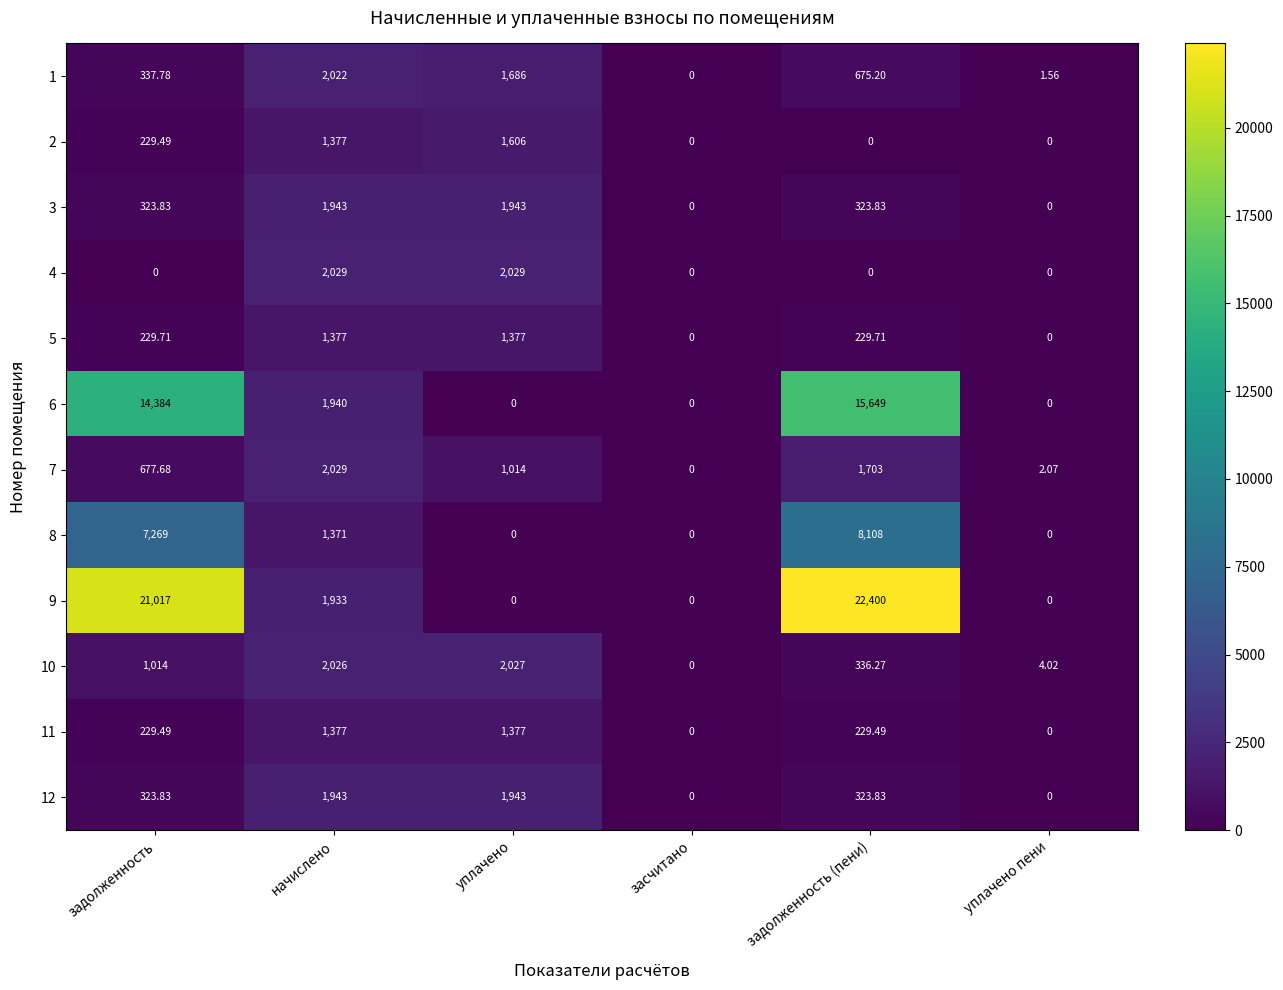

Which series has the largest total across all categories?

9